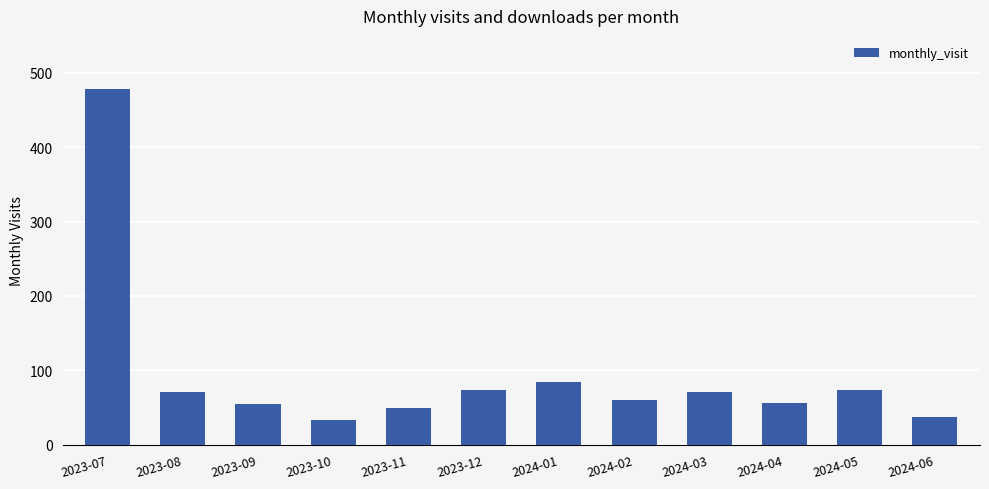

Does the chart contain stacked bars?

No